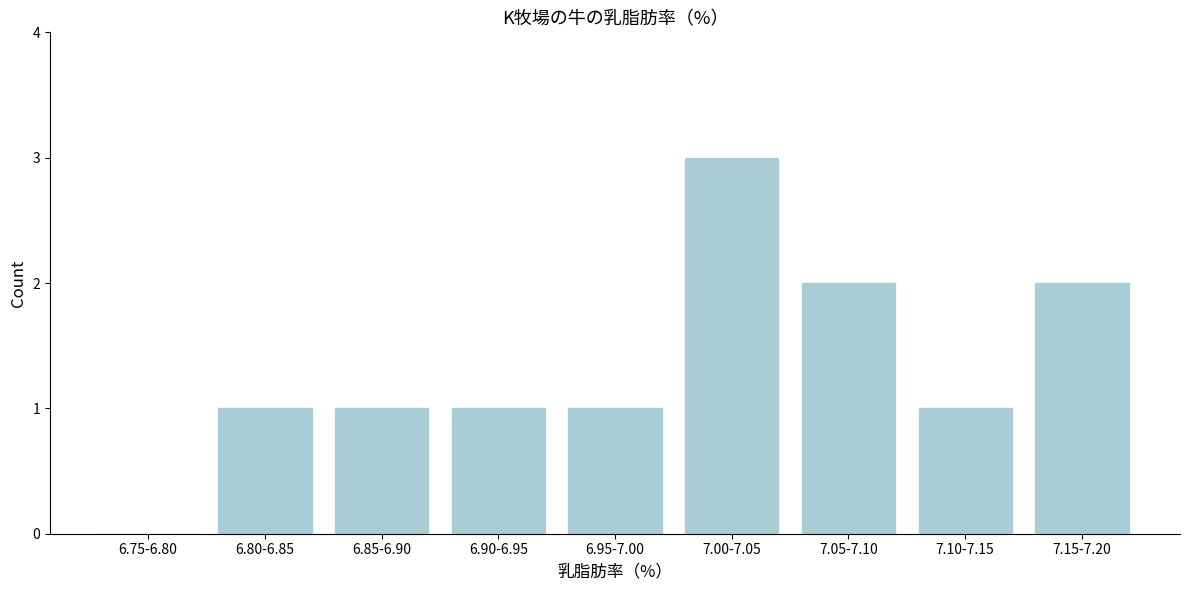

Reading left to right, what are all the values shown in this chart?

6.75-6.80=0	6.80-6.85=1	6.85-6.90=1	6.90-6.95=1	6.95-7.00=1	7.00-7.05=3	7.05-7.10=2	7.10-7.15=1	7.15-7.20=2